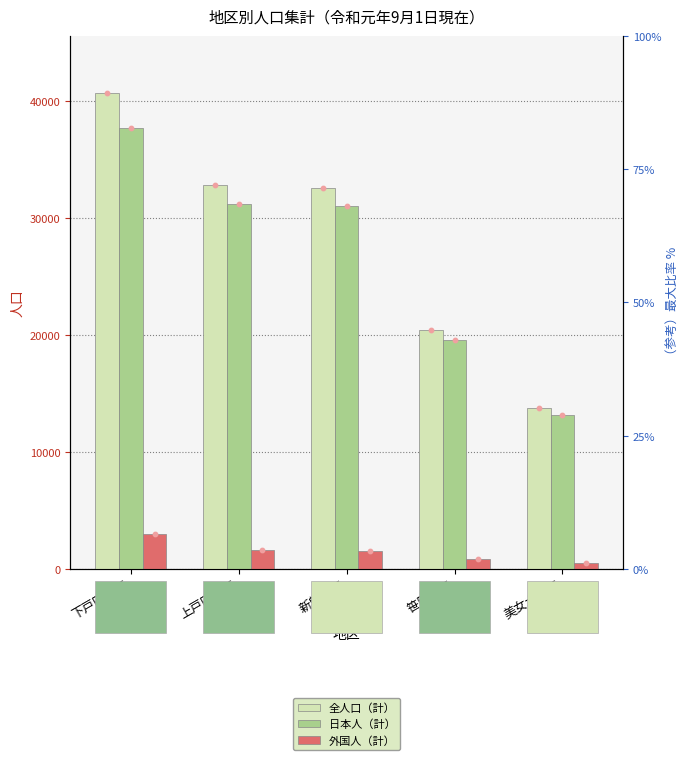

At which category is the sum across all series the highest?

下戸田地区